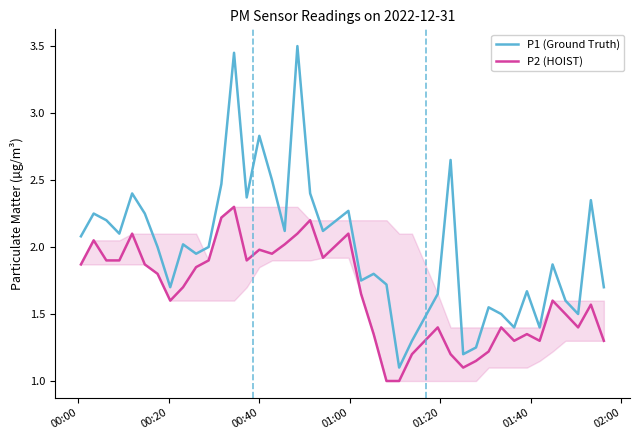

Rank the series by their maximum value, from highest to lowest.

P1 (Ground Truth), P2 (HOIST)